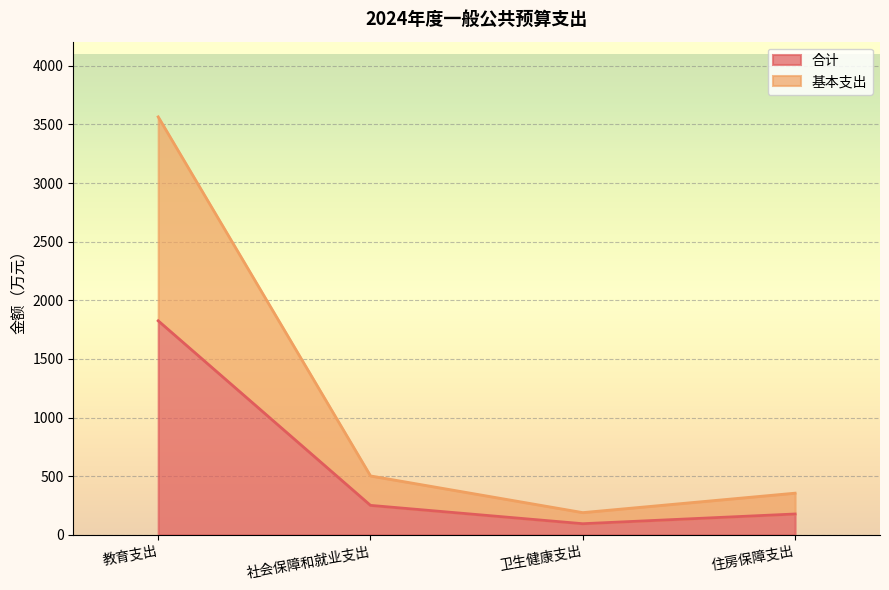

True or false: 合计 has a value of 177.6 at 住房保障支出.

True